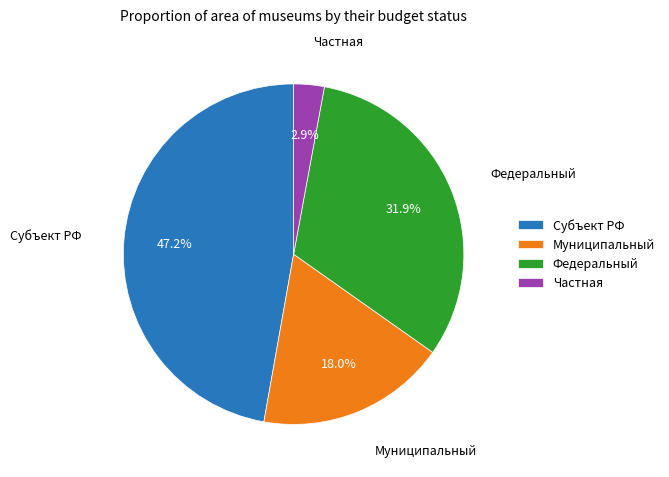

Rank the categories by value from highest to lowest.

Субъект РФ, Федеральный, Муниципальный, Частная